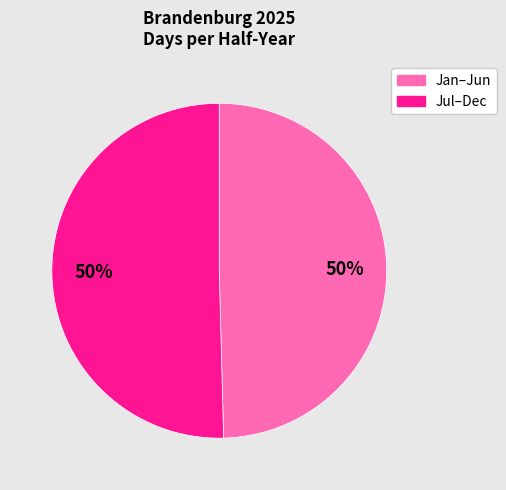

To the nearest percent, what is the average slice percentage?

50%